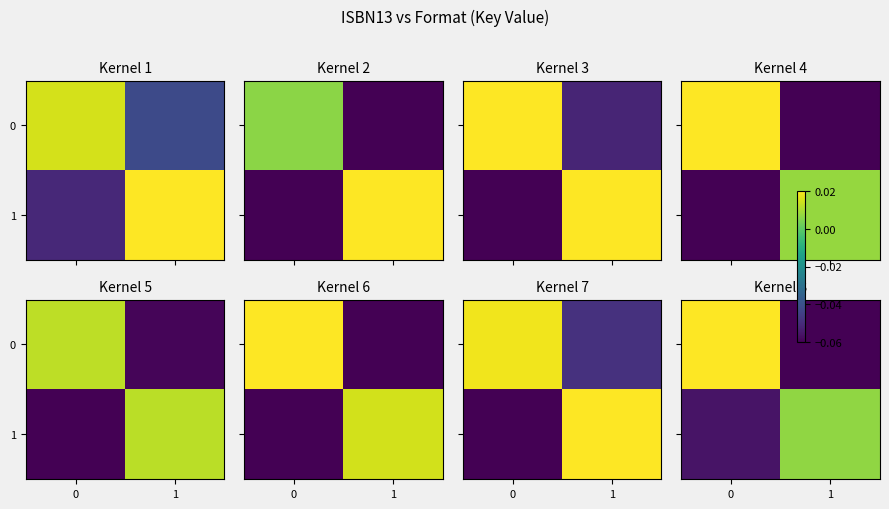

How many values in the 0 series are below 0?

1